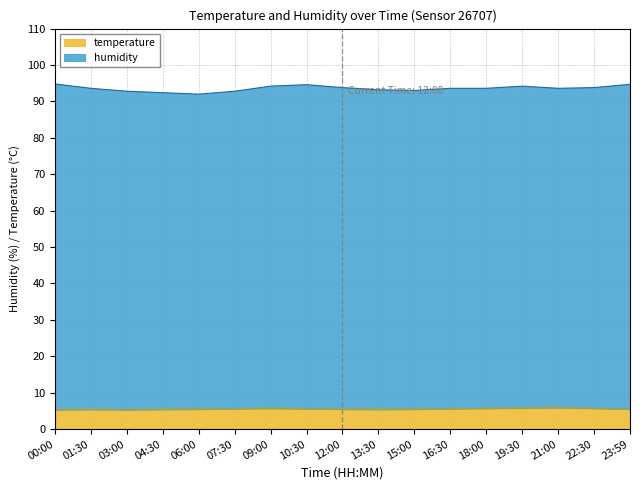

What is the sum of the values at 18:00 and 22:30?

11.4